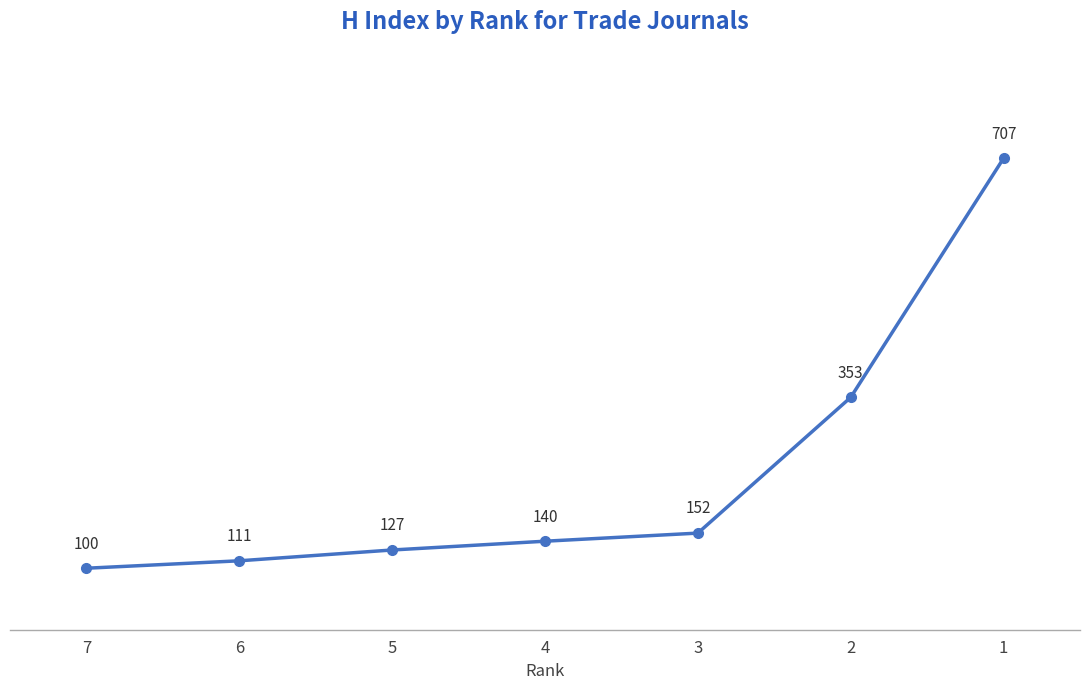

What is the value of the 7th point from the left?

707